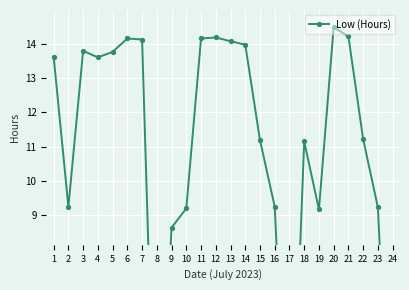

What is the sum of all values?

256.4